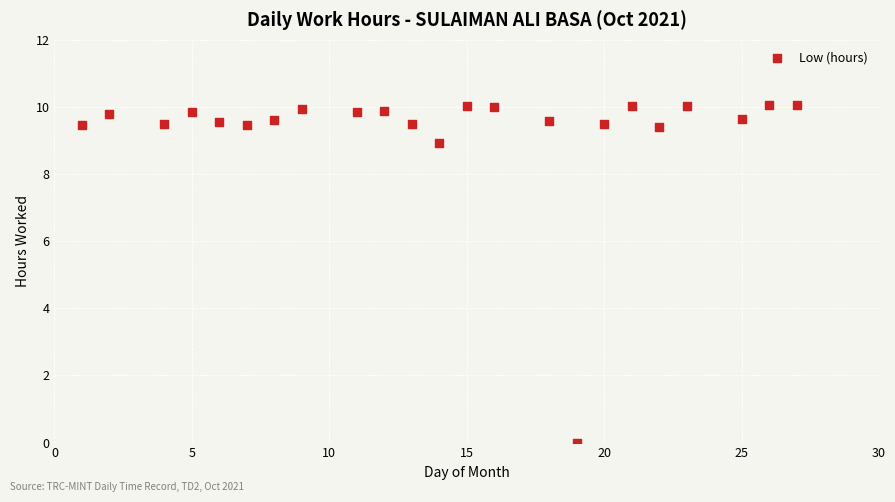

What Y value in the scatter plot is closest to 5?

8.9